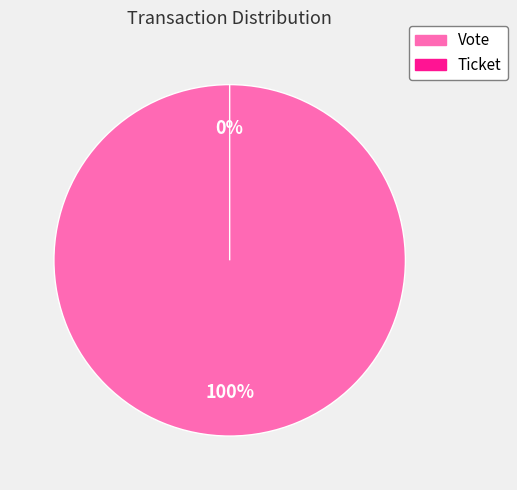

Does any single category account for the majority?

Yes